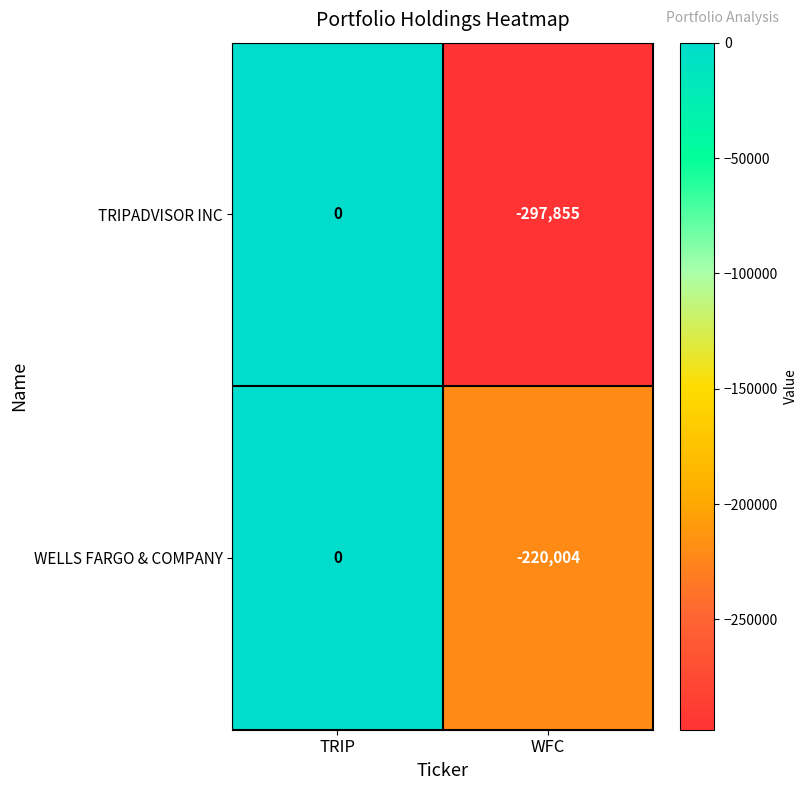

Which series has the largest total across all categories?

WELLS FARGO & COMPANY